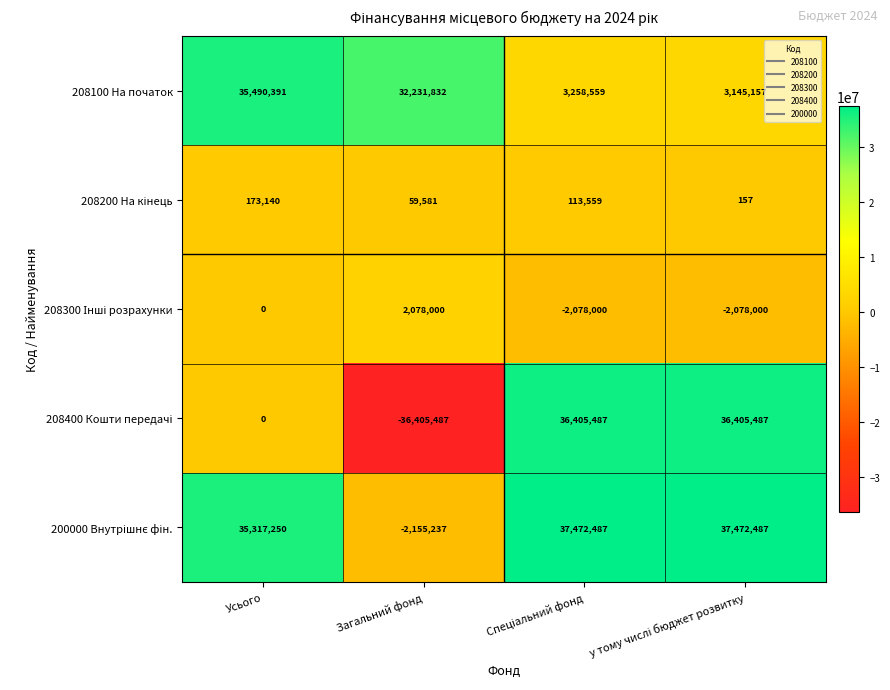

Which label corresponds to the smallest value in the chart?

Загальний фонд